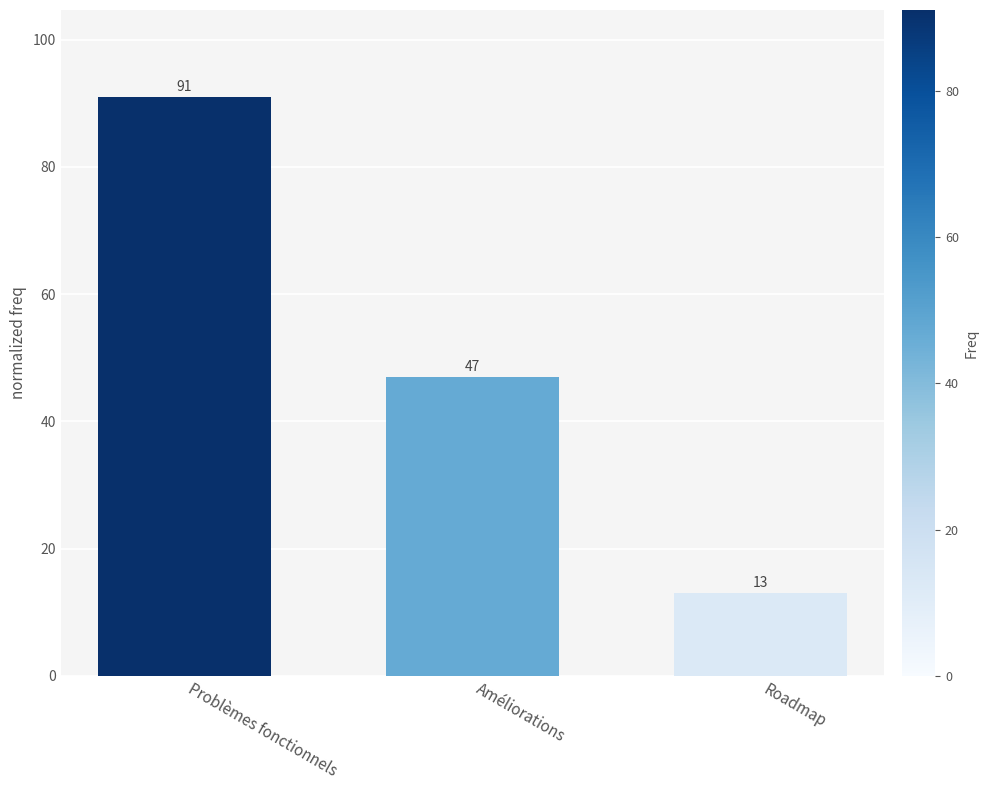

The value at Roadmap is 13. True or false?

True